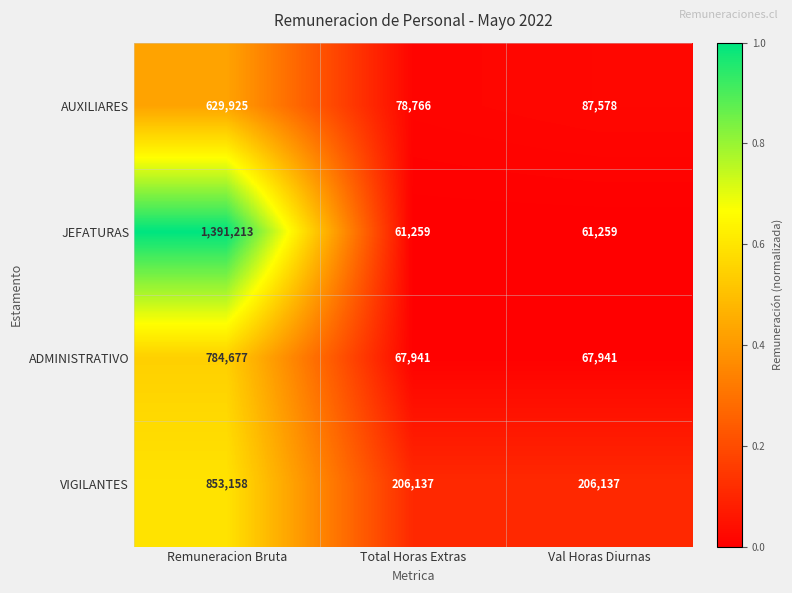

Reading left to right, extract all data points from this chart.

AUXILIARES: Remuneracion Bruta=629925	Total Horas Extras=78766	Val Horas Diurnas=87578
JEFATURAS: Remuneracion Bruta=1391213	Total Horas Extras=61259	Val Horas Diurnas=61259
ADMINISTRATIVO: Remuneracion Bruta=784677	Total Horas Extras=67941	Val Horas Diurnas=67941
VIGILANTES: Remuneracion Bruta=853158	Total Horas Extras=206137	Val Horas Diurnas=206137